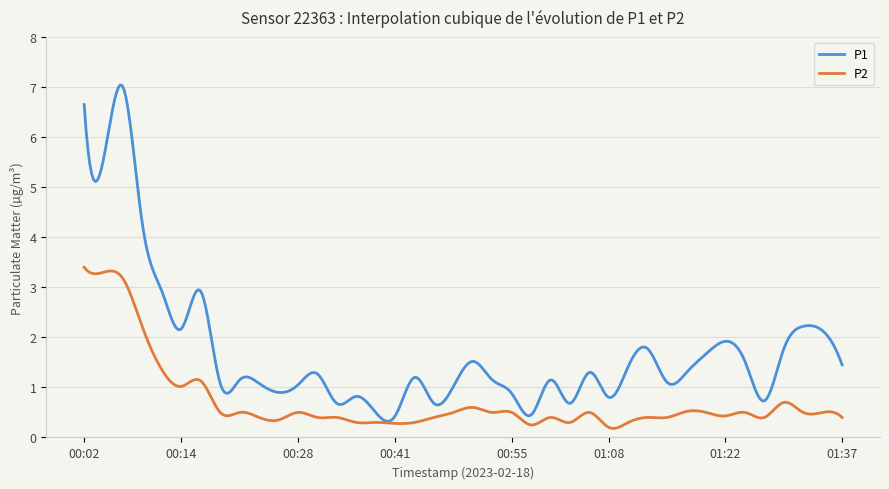

Which series has the largest range (max minus min)?

P1